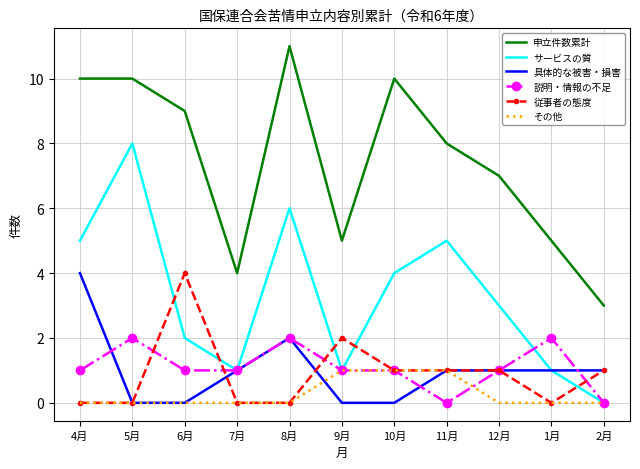

Is the value of 具体的な被害・損害 at 1月 greater than the value of サービスの質 at 6月?

No